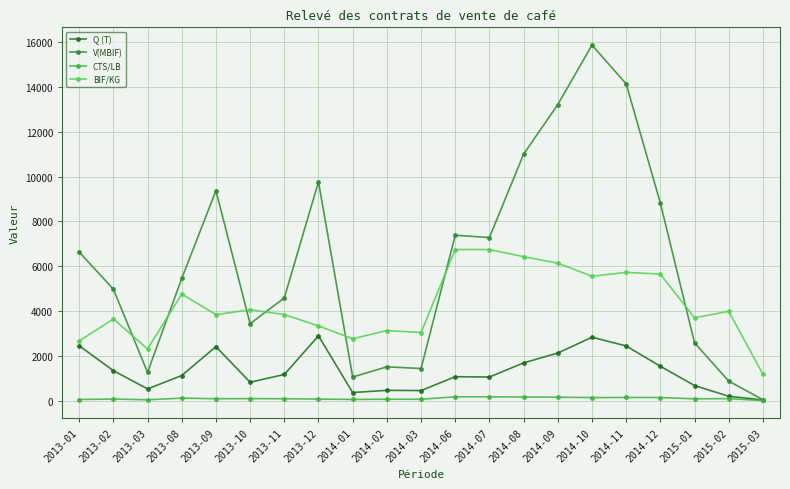

What are all the series names shown in the legend?

Q (T), V(MBIF), CTS/LB, BIF/KG